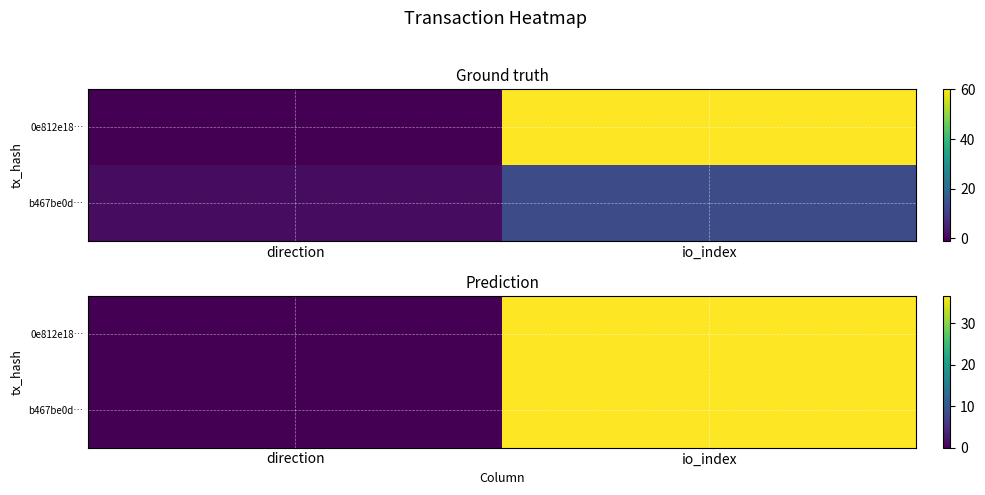

The value of b467be0d… at io_index is 36.5. True or false?

True